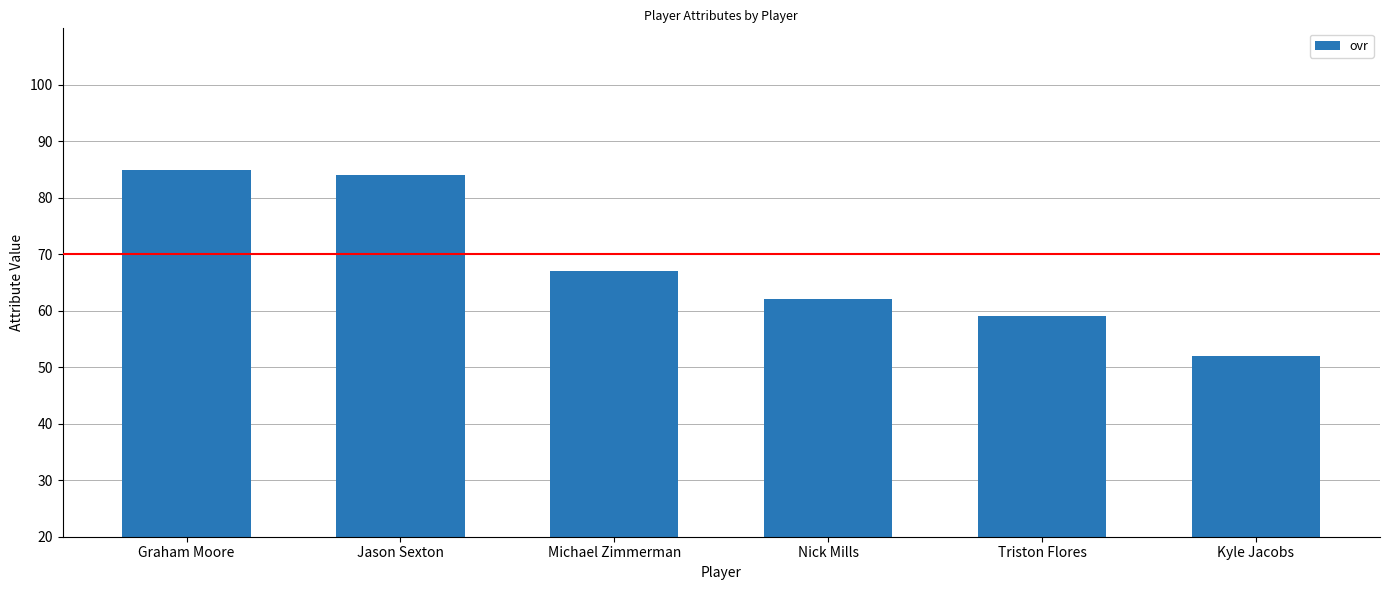

What is the label of the 1st bar from the left?

Graham Moore